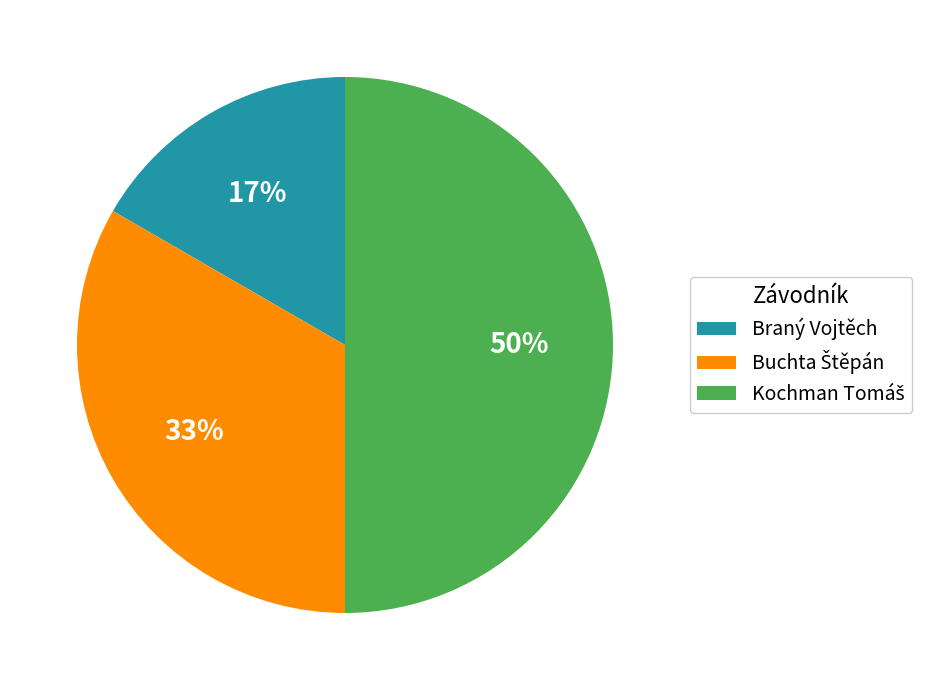

The Braný Vojtěch slice represents 31% of the pie. True or false?

False